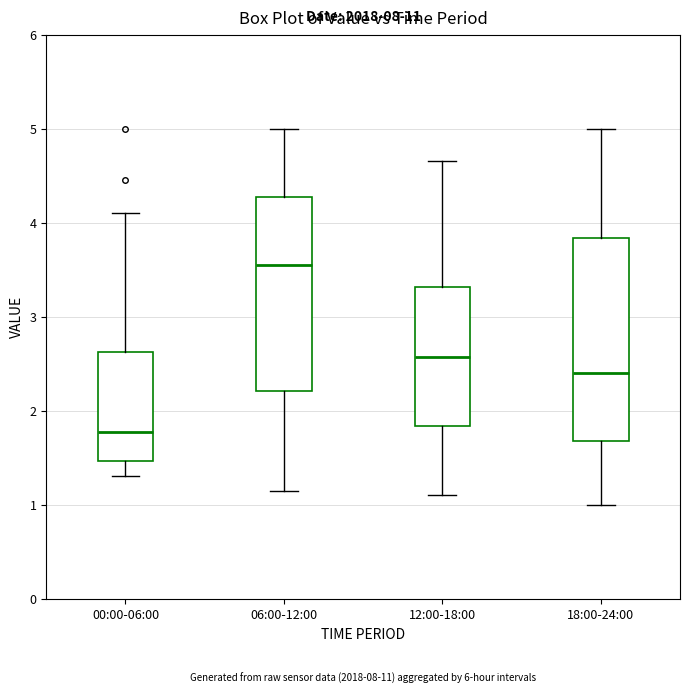

Which box's median line is the highest?

06:00-12:00